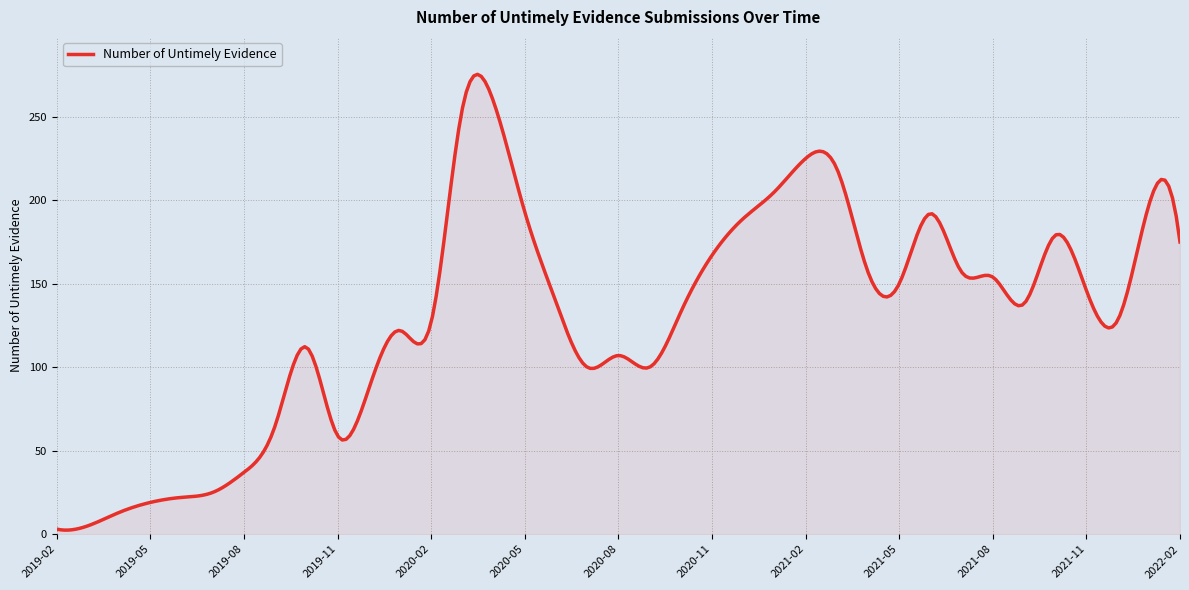

What is the maximum value shown in the chart?

275.4